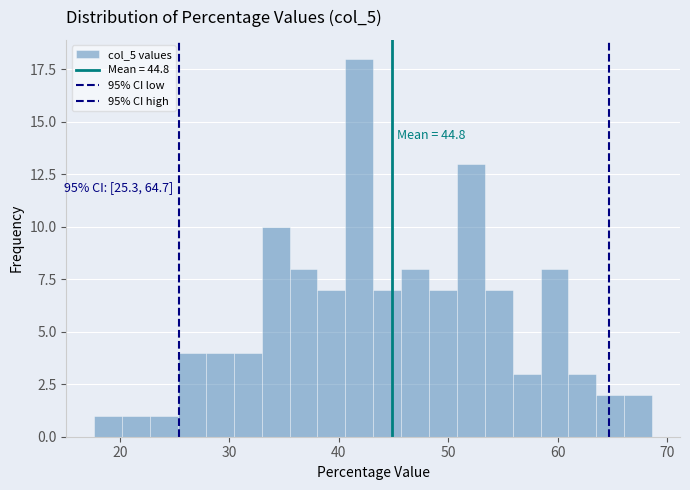

Read against the x-axis, roughly where is the centre of the tallest bar?

42